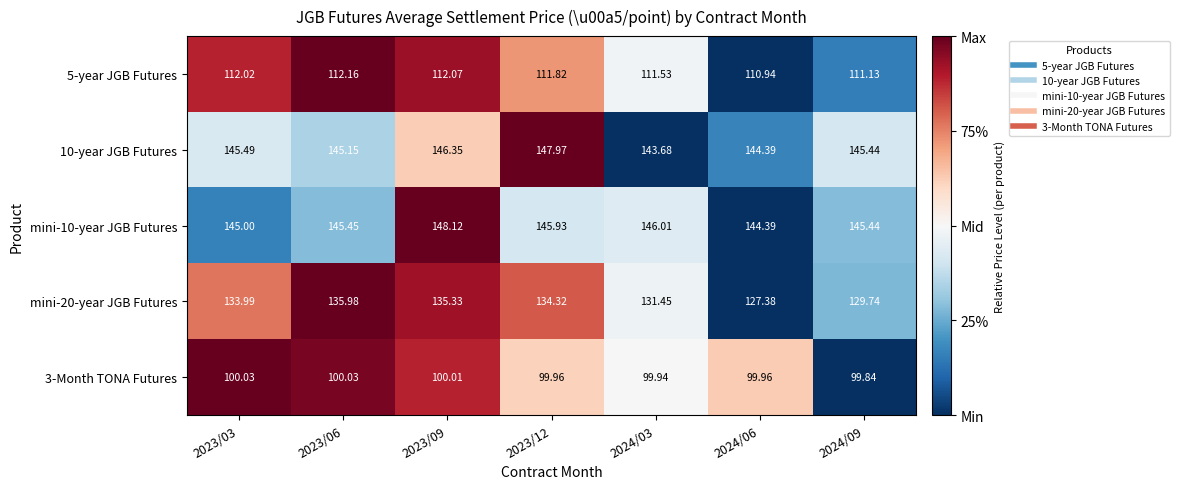

How many distinct data groups are displayed?

5